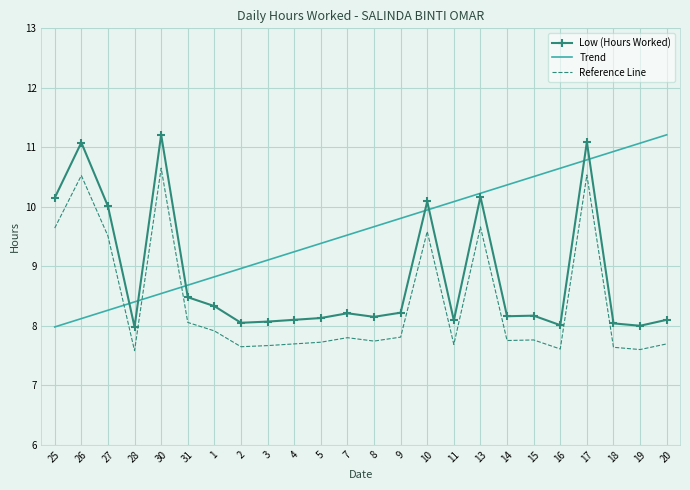

Which category has the lowest value in the Trend series?

25